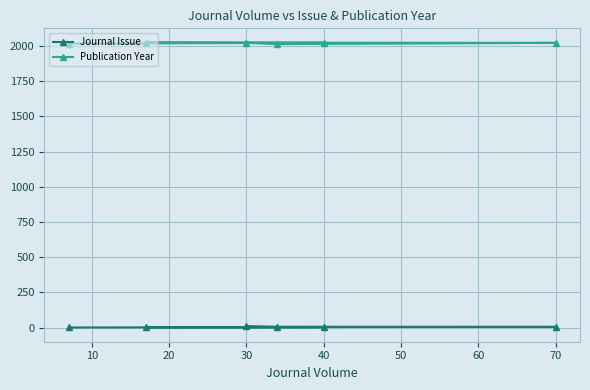

List the series in order of their overall mean, highest first.

Publication Year, Journal Issue